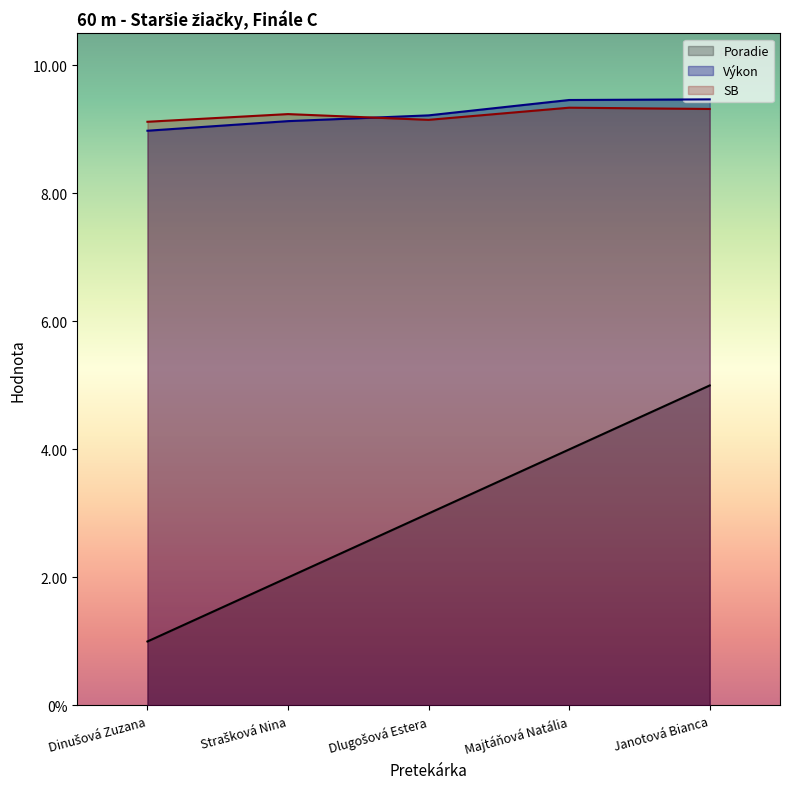

What is the label of the 3rd point from the right?

Dlugošová Estera